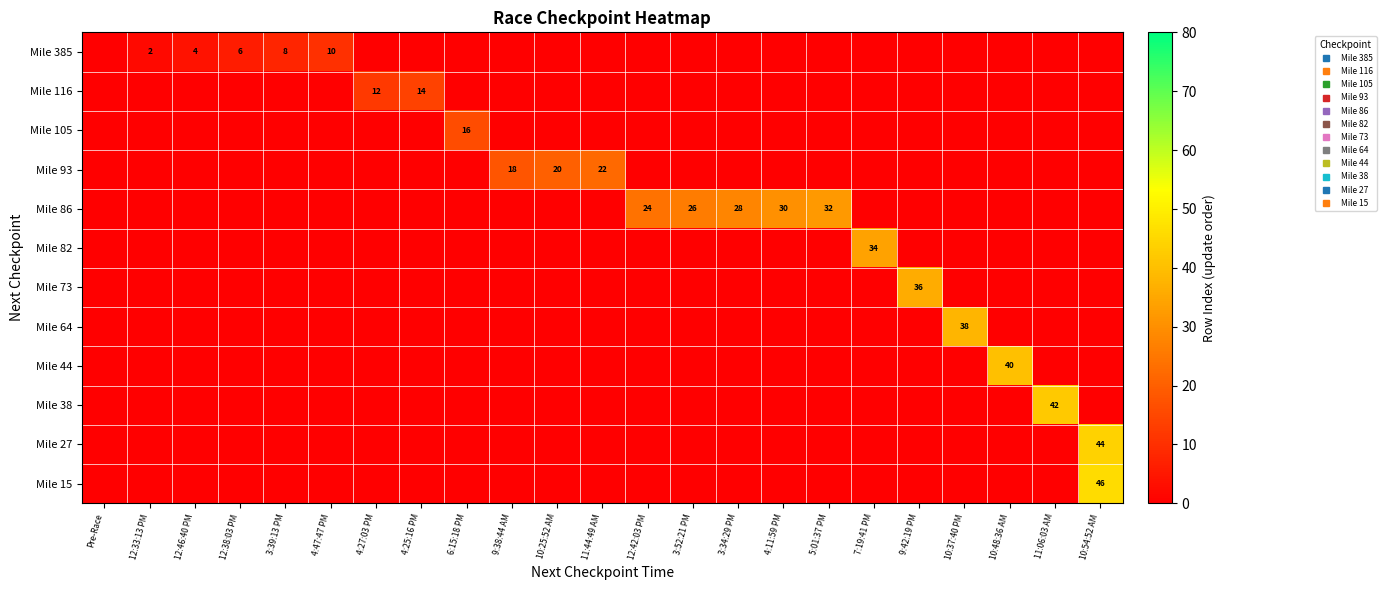

What is the sum of all Mile 73 values?

36